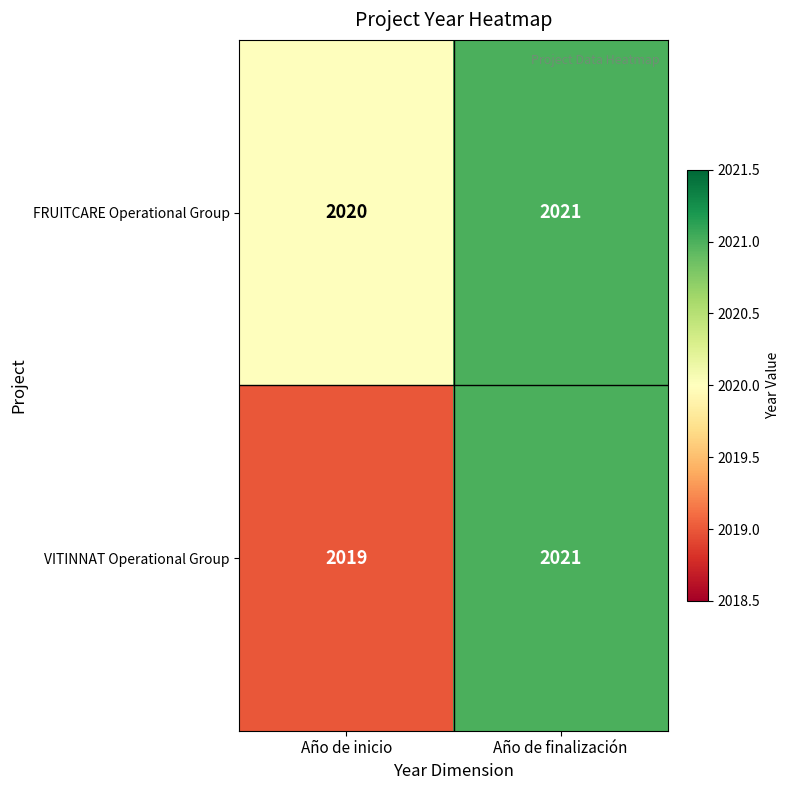

Count the number of data series in this chart.

2